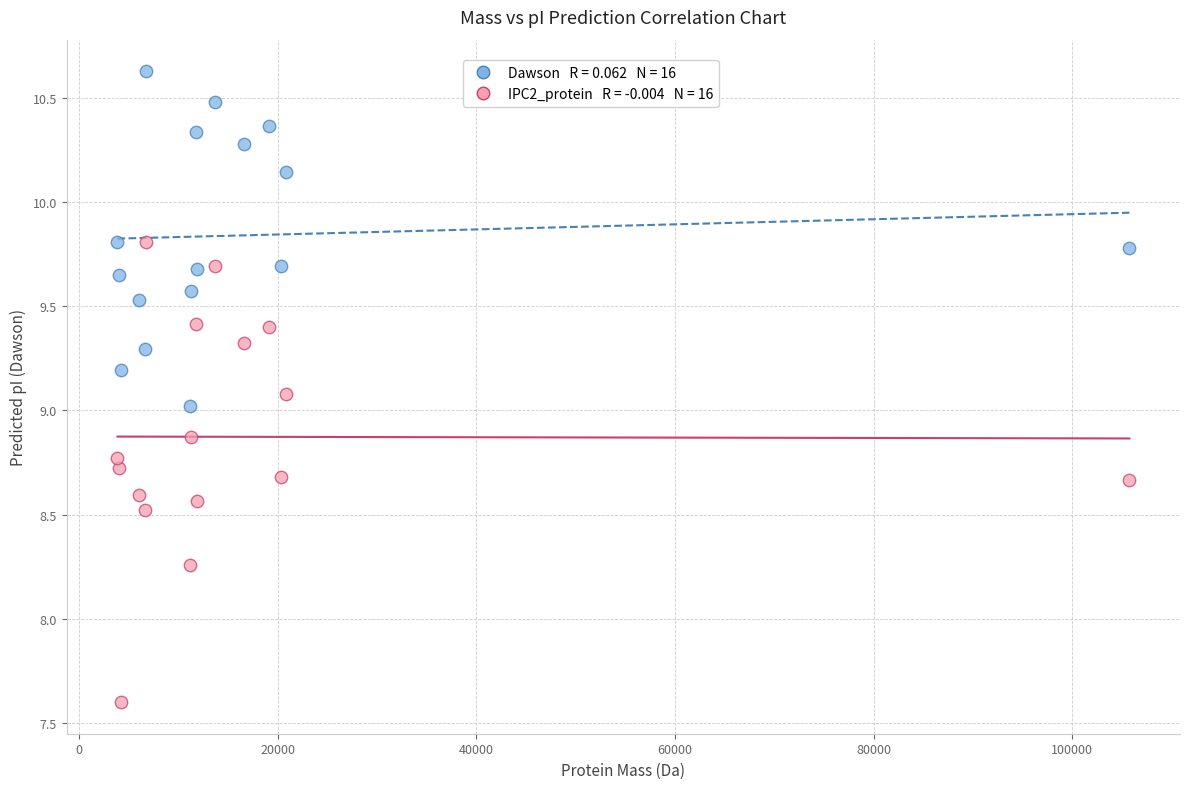

Across all data points, what is the range of Y values (max minus min)?

3.0